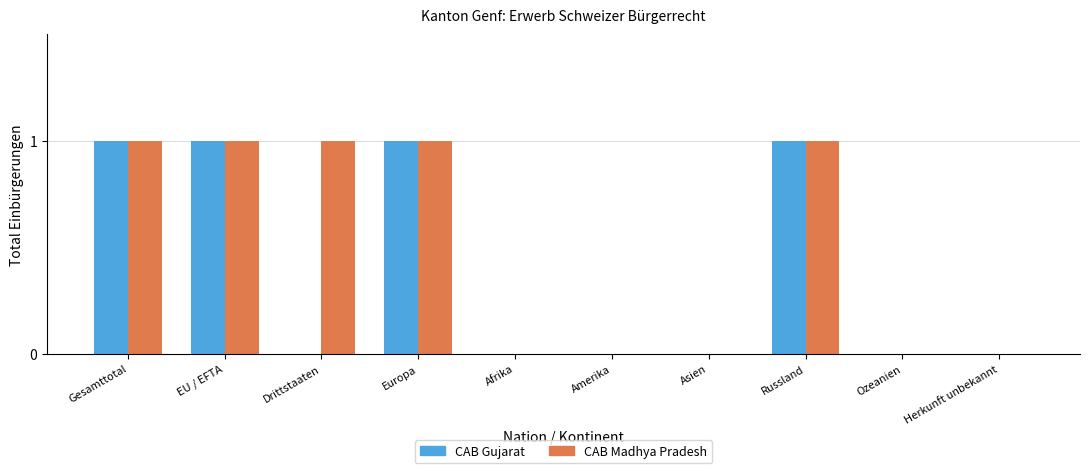

The value of CAB Gujarat at Europa is 1. True or false?

True